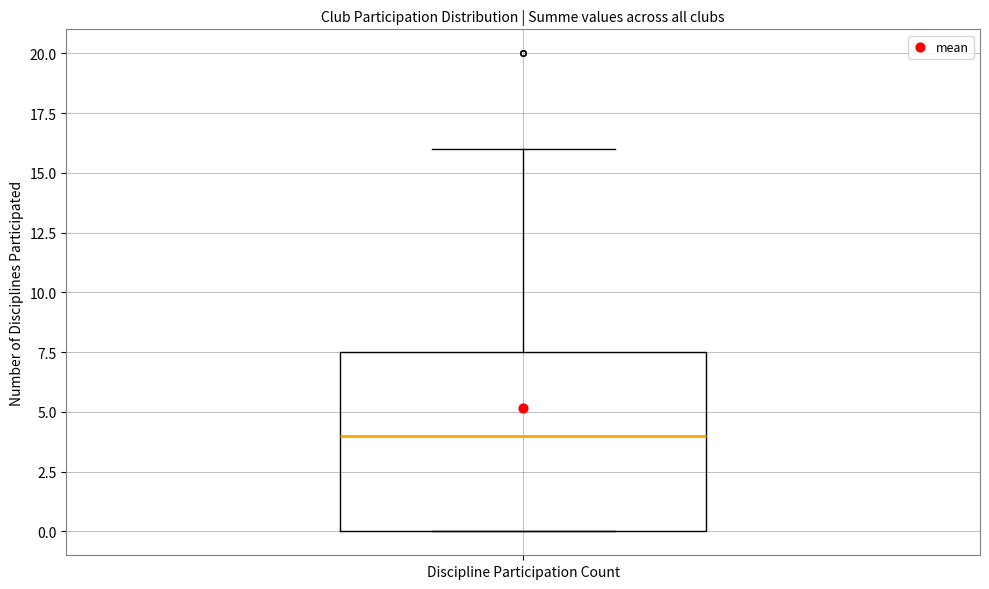

Transcribe this box plot: give where the median line is, the range the box spans, and where the two whiskers end, as read against the y-axis. The values are not printed on the chart, so give them approximately, as read against the axis.

median 4.0, box 0.0 to 7.5, whiskers 0.0 to 16.0